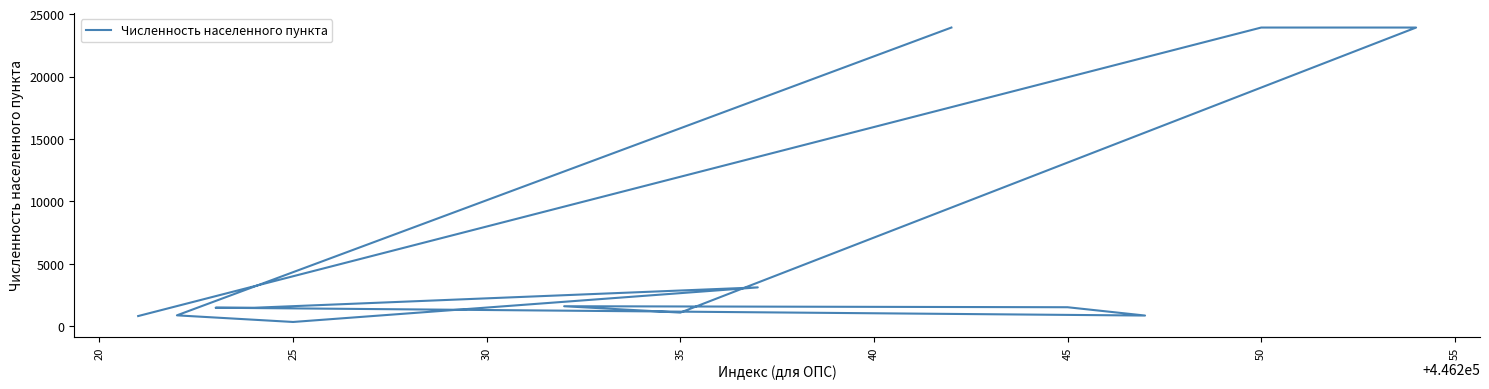

True or false: the data shows 5731 at 40.

False